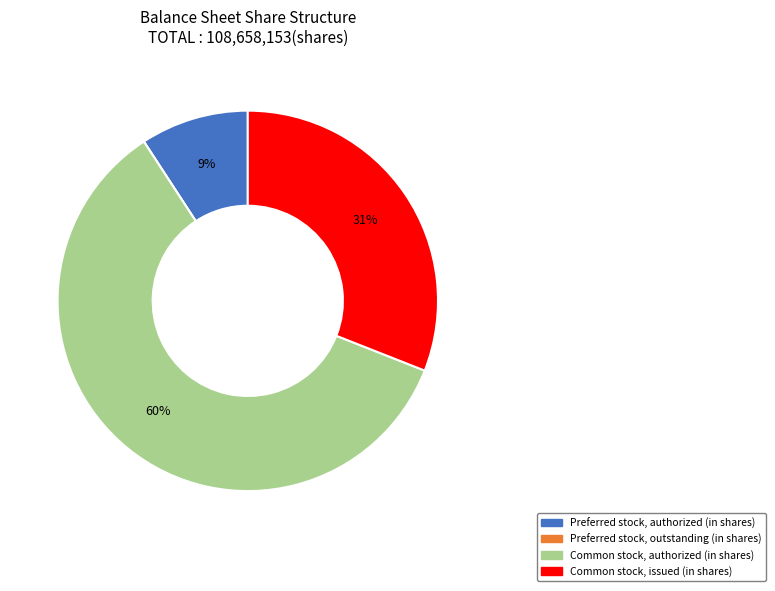

What percentage is the Preferred stock, authorized (in shares) slice, to the nearest percent?

9%